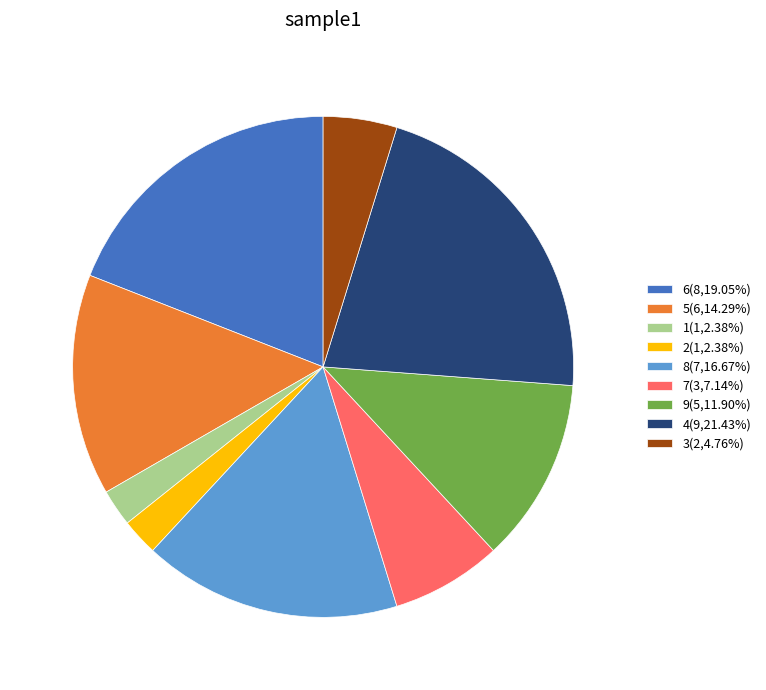

Do 3(2,4.76%) and 9(5,11.90%) together represent more than half of the pie?

No